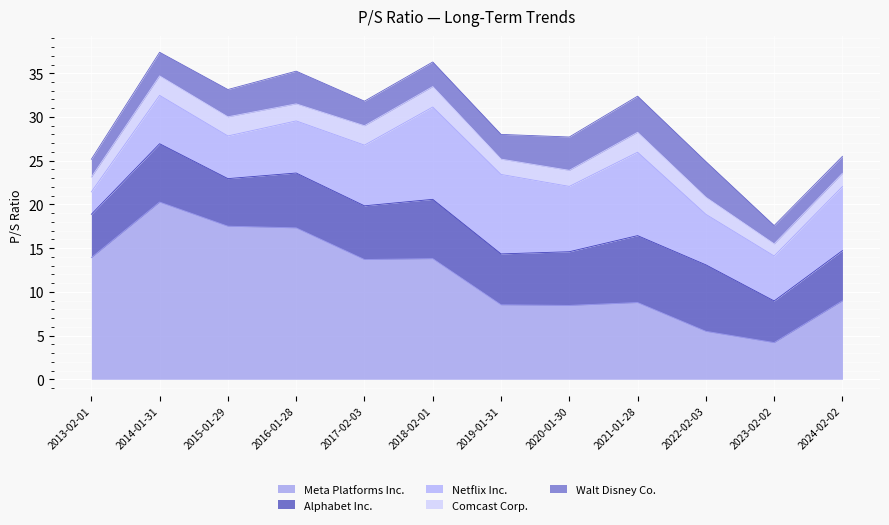

Rank the categories by Walt Disney Co. value from lowest to highest.

2024-02-02, 2013-02-01, 2023-02-02, 2014-01-31, 2017-02-03, 2018-02-01, 2019-01-31, 2015-01-29, 2016-01-28, 2020-01-30, 2022-02-03, 2021-01-28